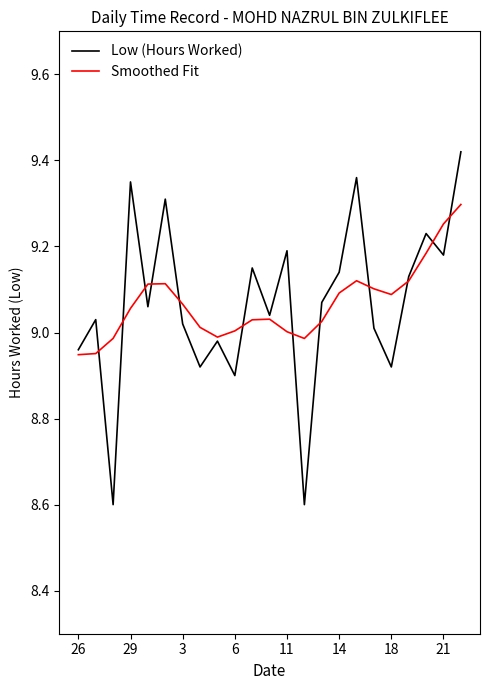

Rank the series by their maximum value, from lowest to highest.

Smoothed Fit, Low (Hours Worked)